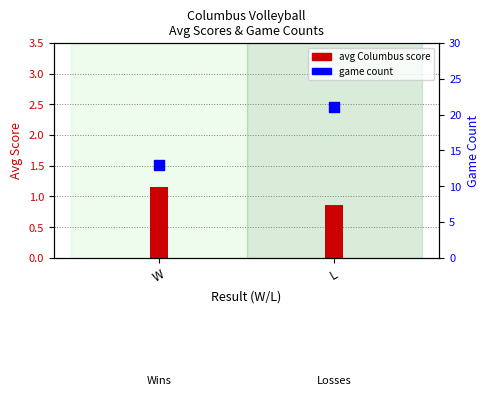

Which series reaches the maximum Y coordinate?

game count